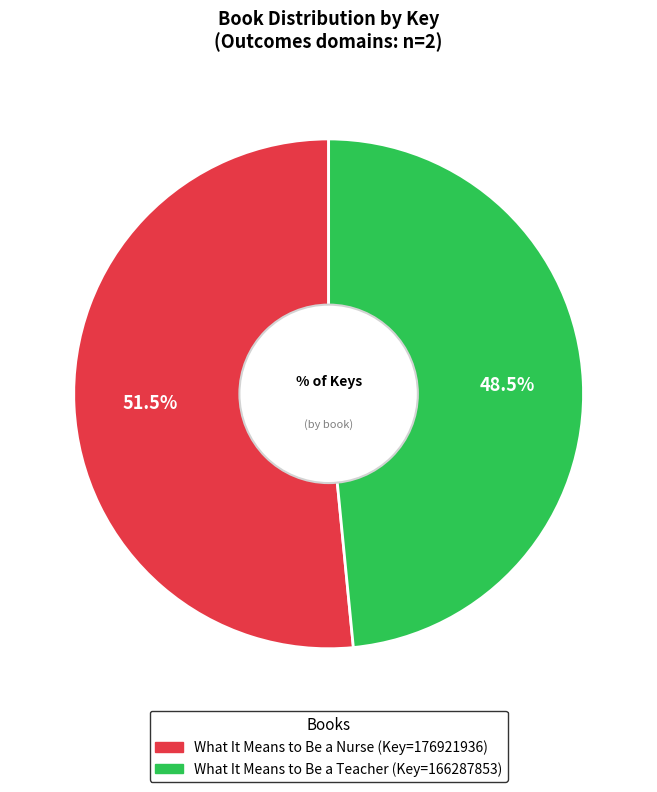

To the nearest percent, what is the difference between the What It Means to Be a Nurse and What It Means to Be a Teacher slice percentages?

3%